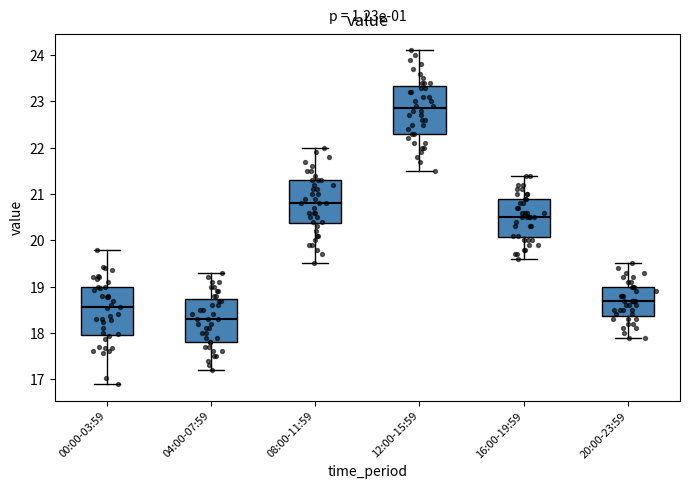

Where does the lower whisker of the box for 00:00-03:59 end on the y-axis? The values are not printed on the chart, so give them approximately, as read against the axis.

16.9